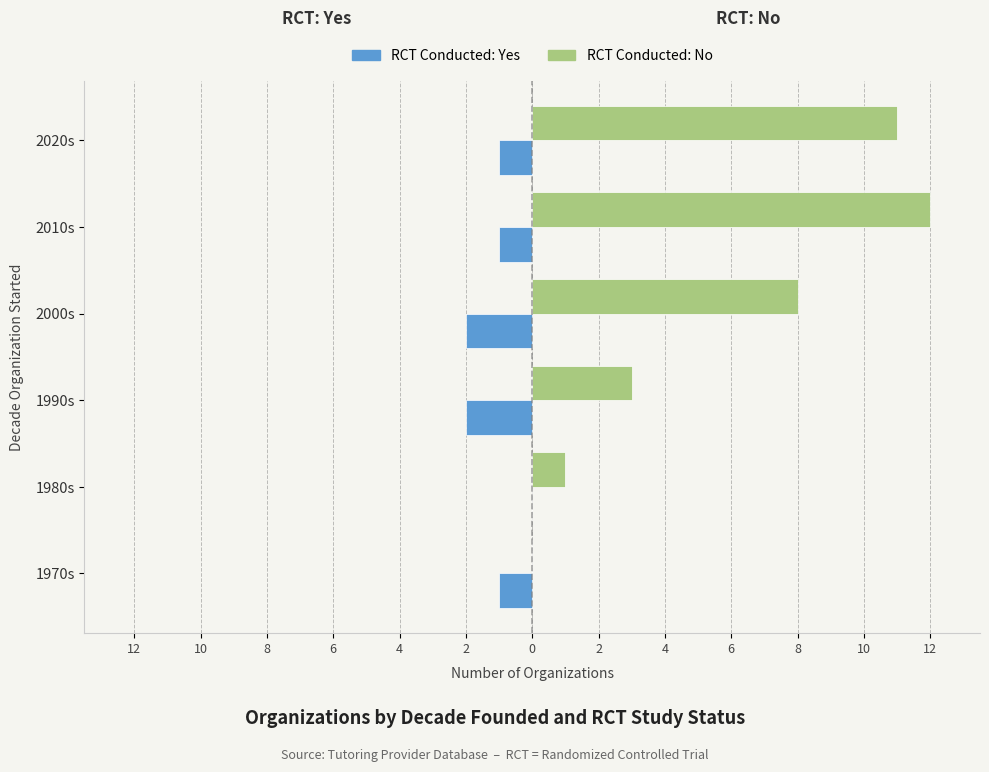

Is it true that Yes (RCT) equals 0 at 2020s?

False